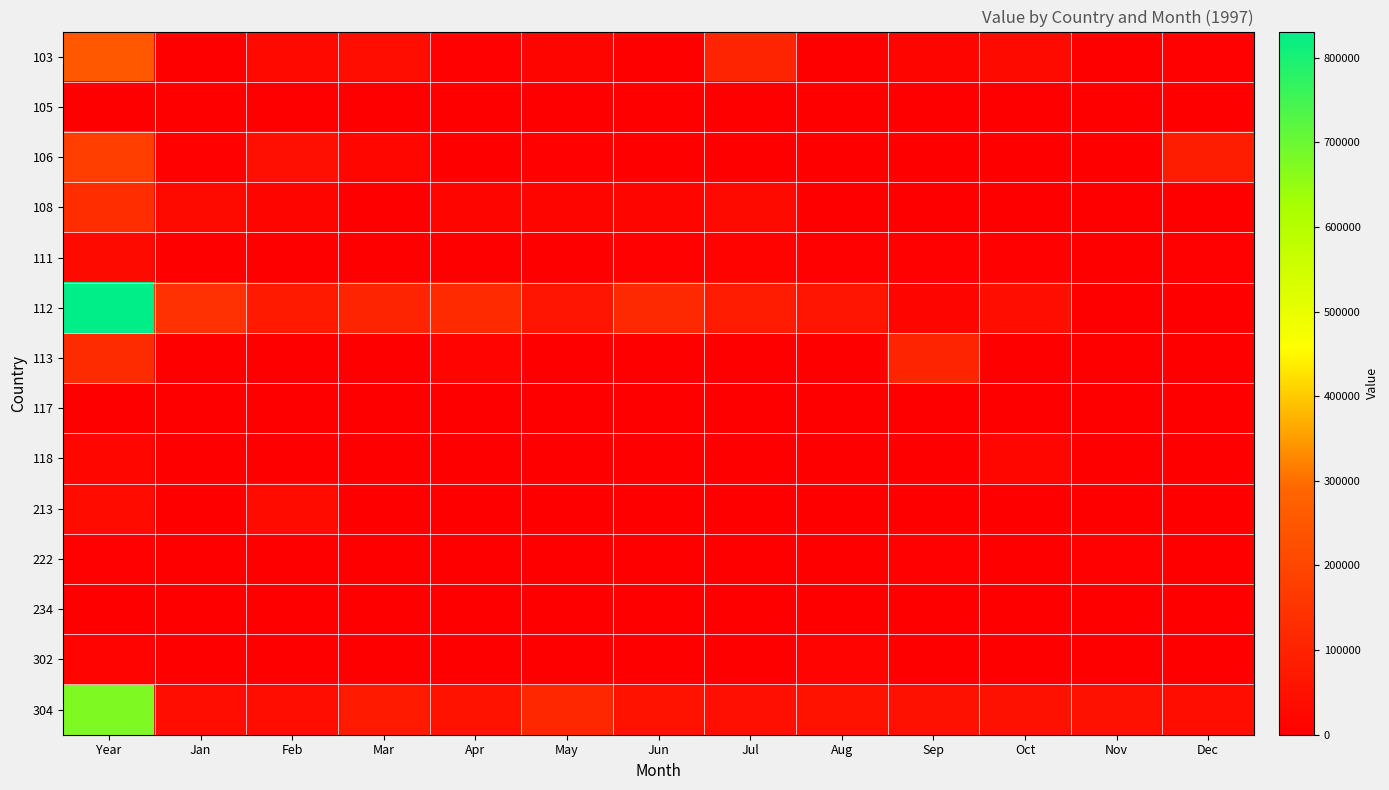

At how many categories does at least one series exceed 232994?

1